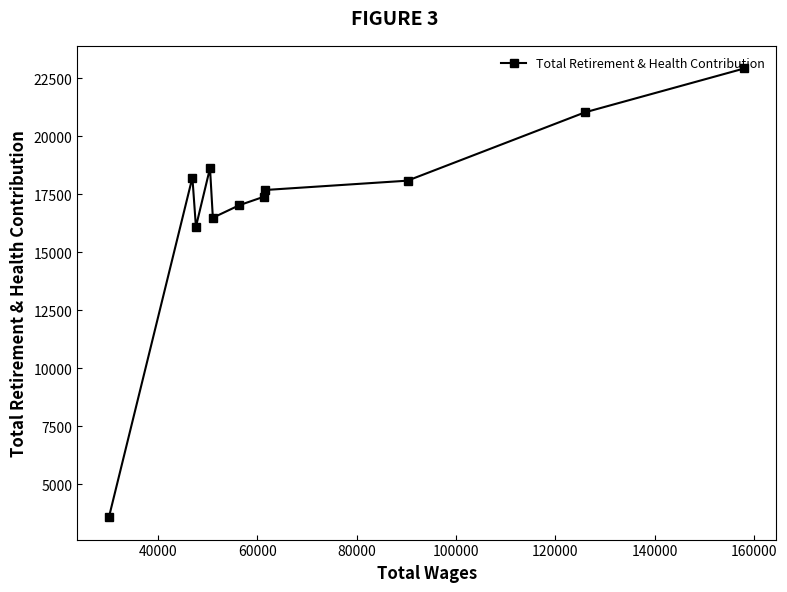

What is the maximum value shown in the chart?

22925